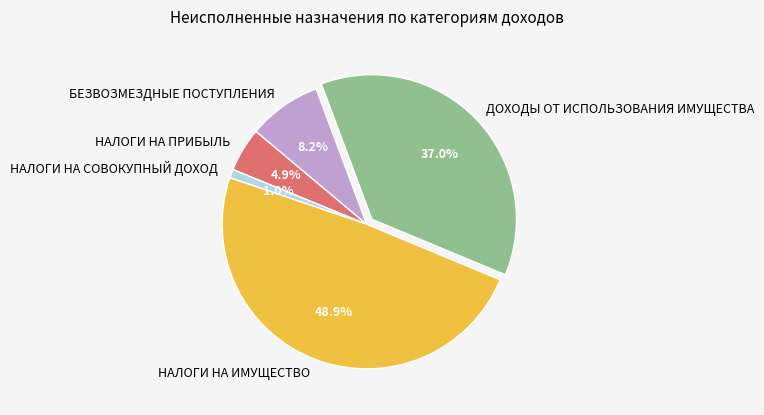

True or false: НАЛОГИ НА СОВОКУПНЫЙ ДОХОД accounts for 1% of the total.

True